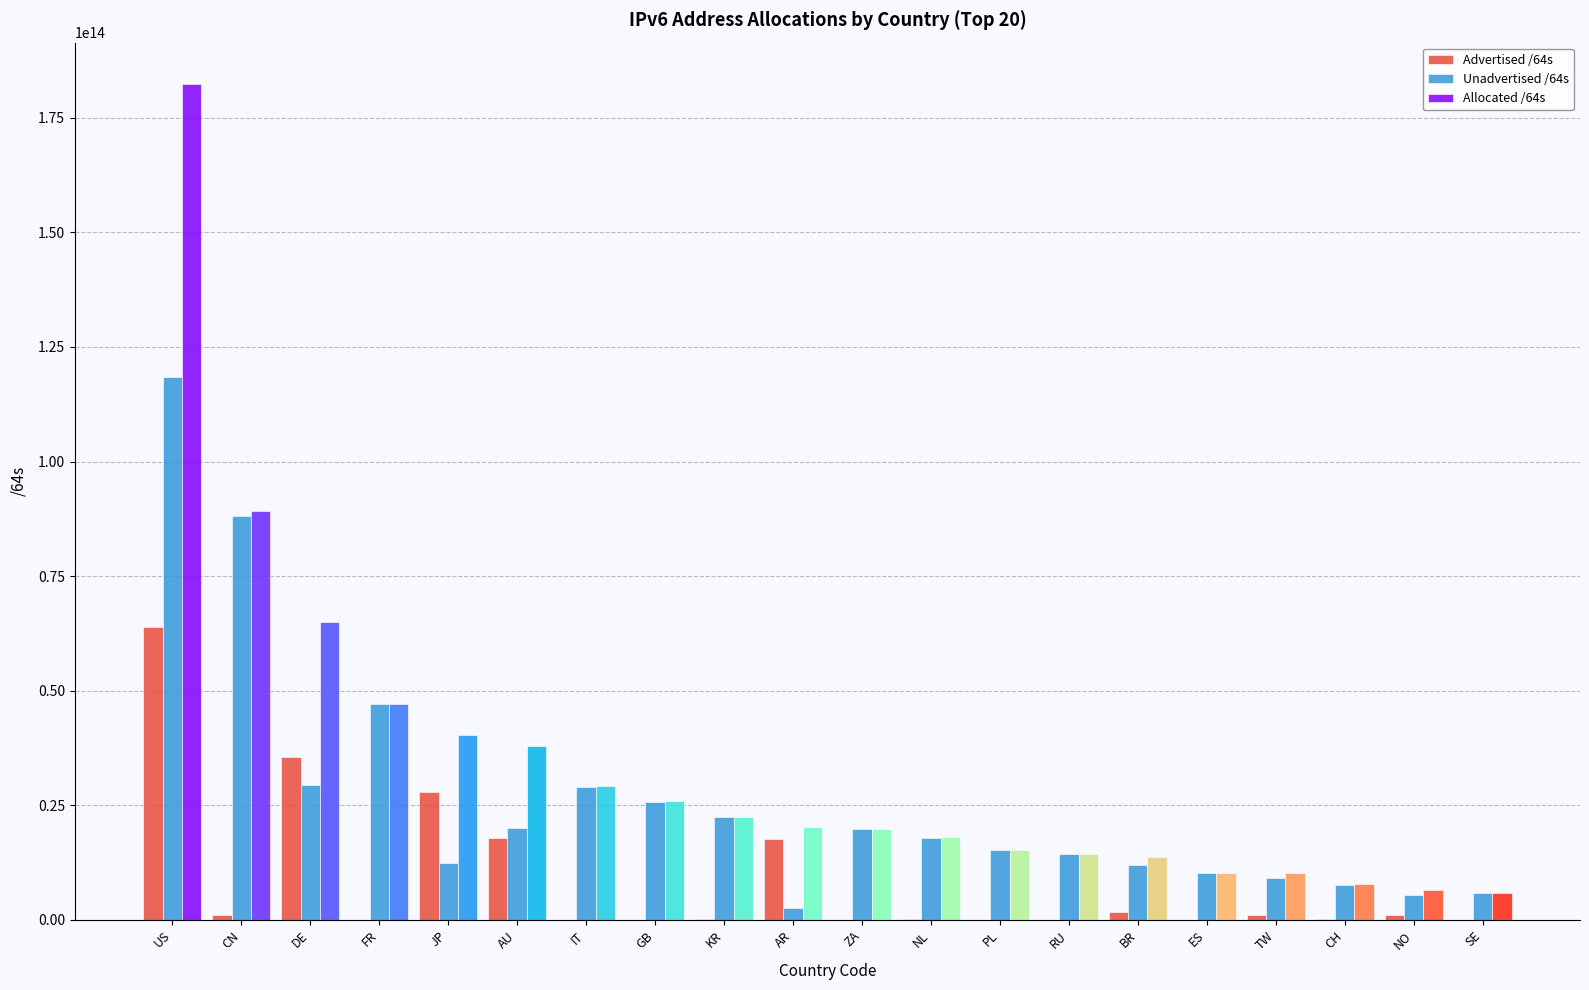

What is the difference between the Unadvertised /64s values at NO and AU?

14568543944704